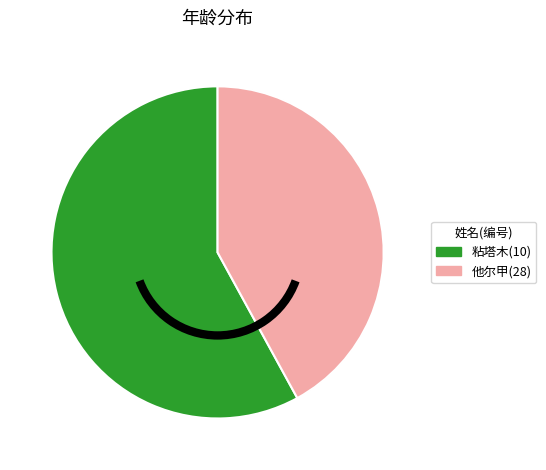

What is the largest slice in the pie chart?

粘塔木(10)